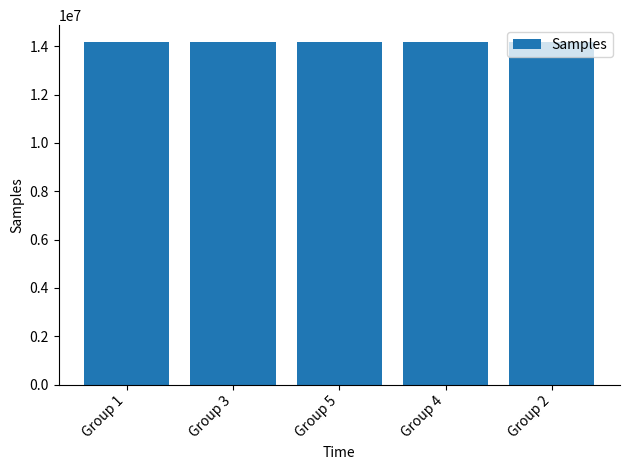

What is the ratio of the value at Group 4 to the value at Group 5?

1.0